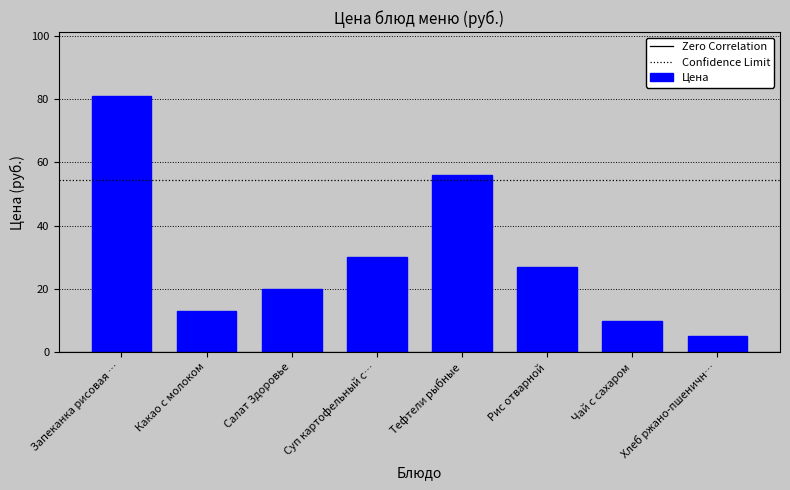

Approximately how many times larger is the value at Чай с сахаром compared to Какао с молоком?

0.8